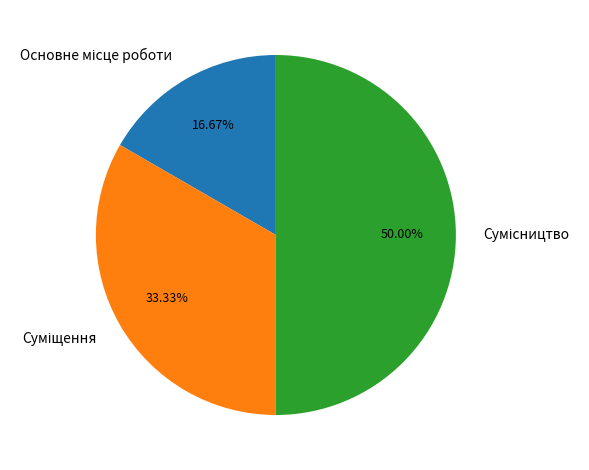

What is the total percentage of Сумісництво and Суміщення?

83.3%